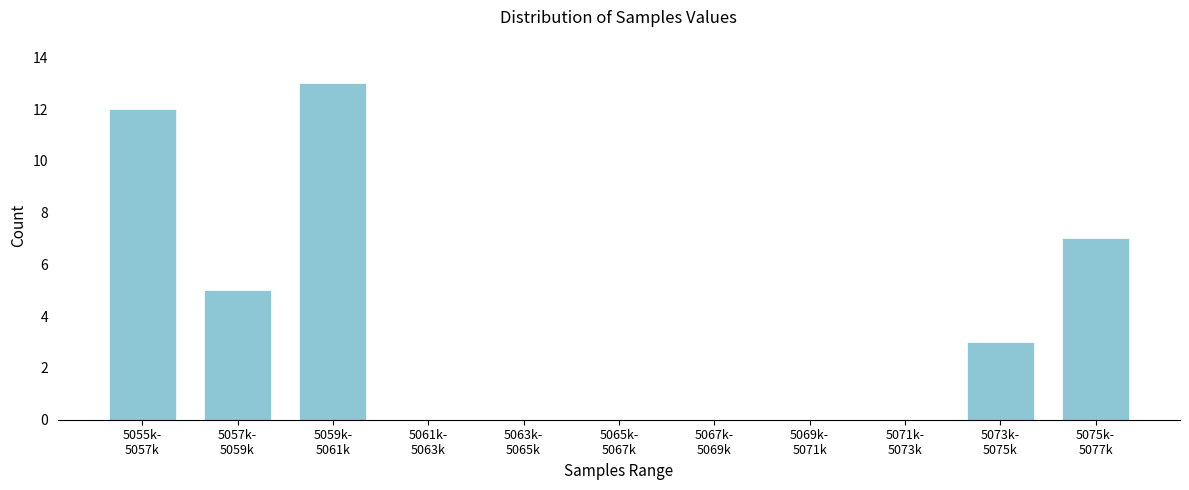

What is the greatest value displayed?

13